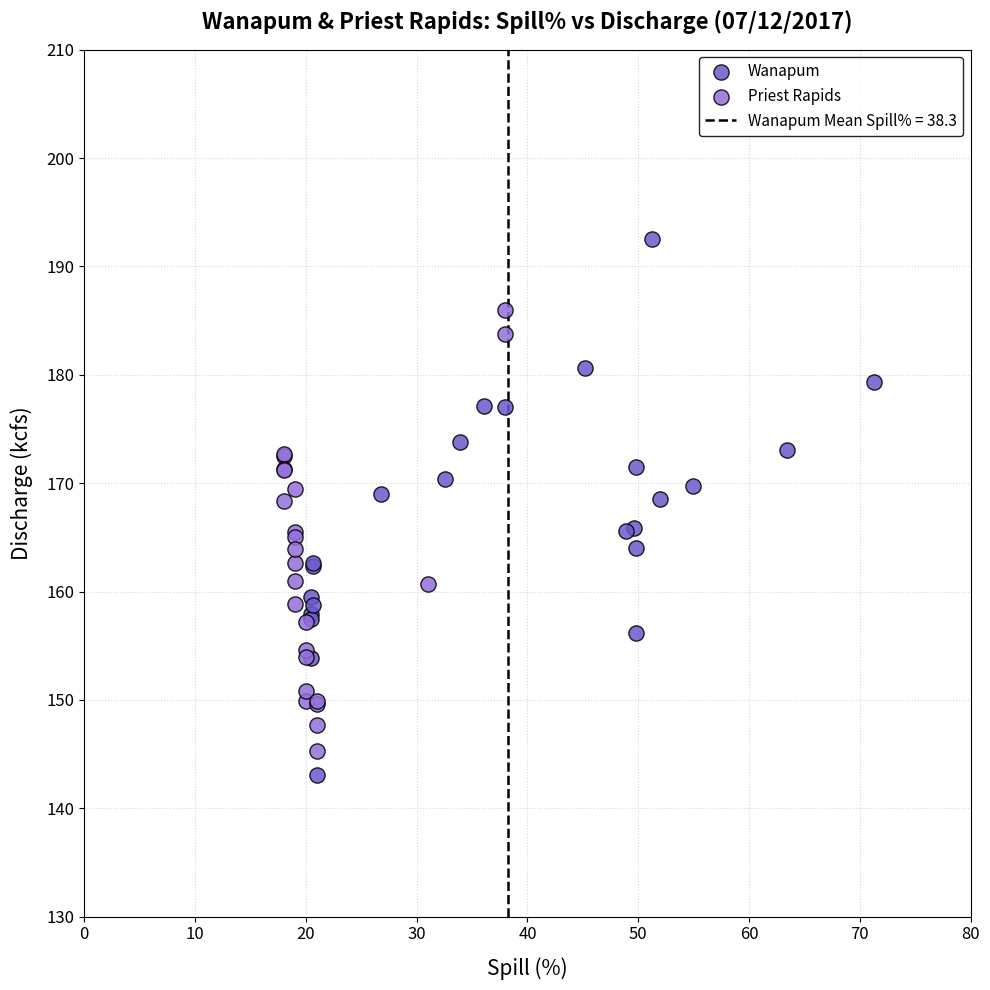

Which series has the widest spread of Y values?

Wanapum